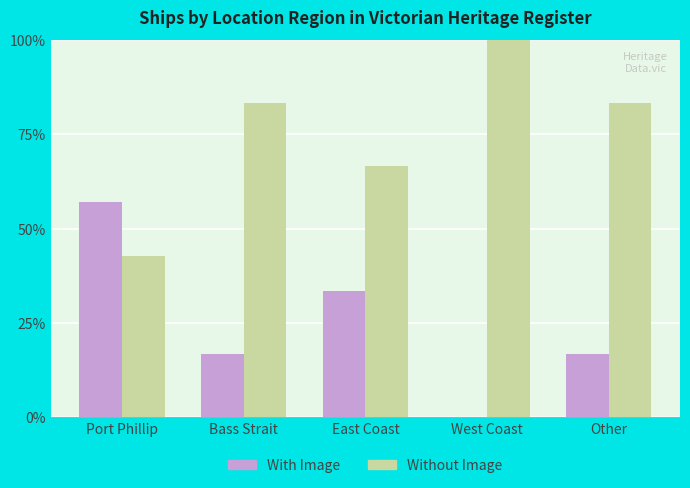

At which label is Without Image closest to 71?

East Coast